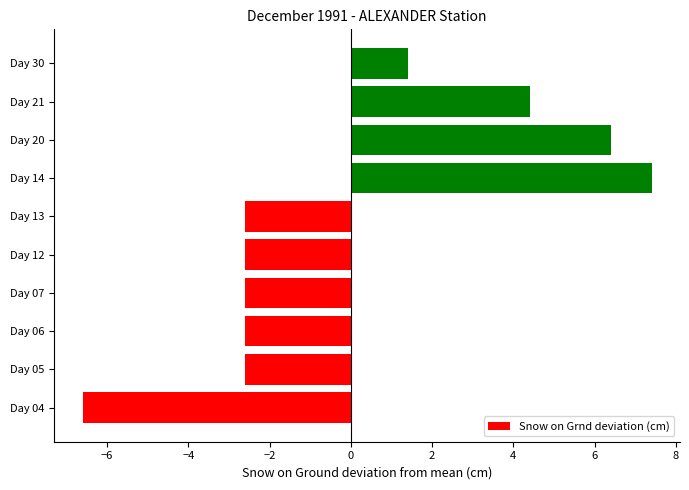

True or false: the data shows 10.1 at Day 14.

False